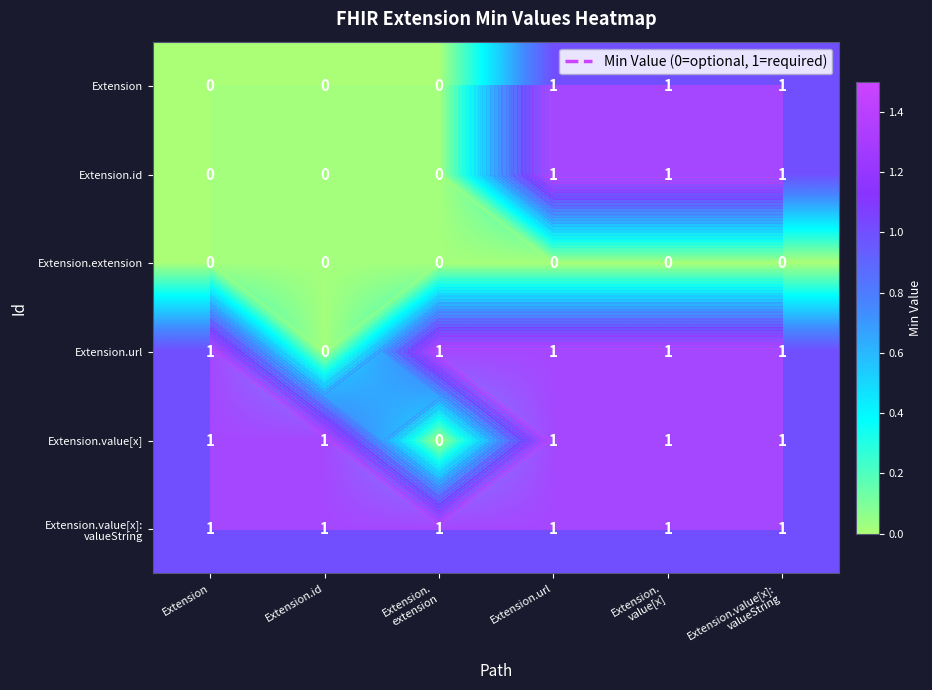

At which label does Extension.url reach its peak?

Extension